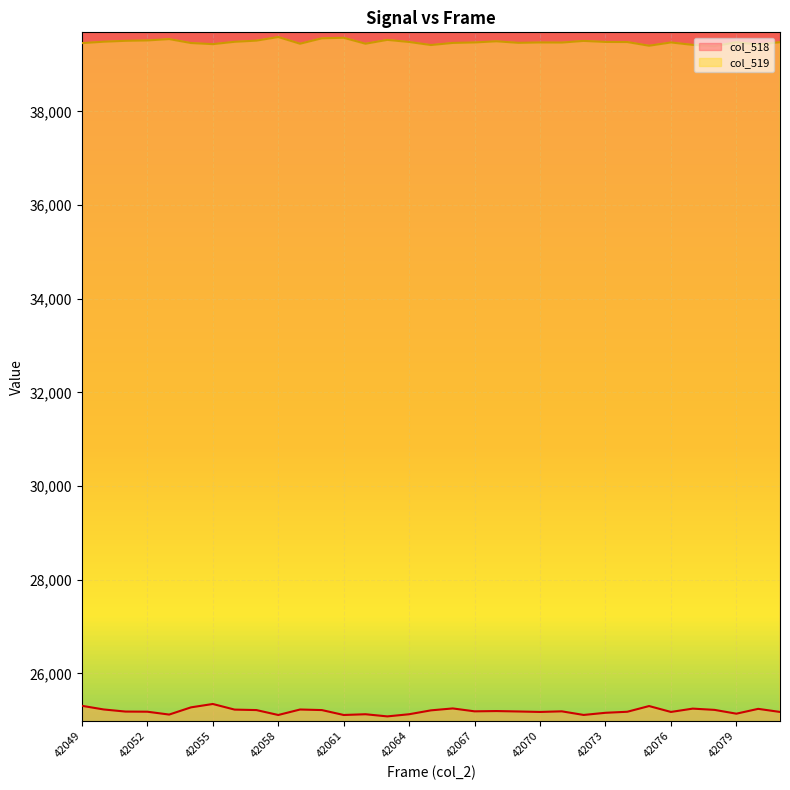

What is the sum of the col_519 values at 42074 and 42063?

79010